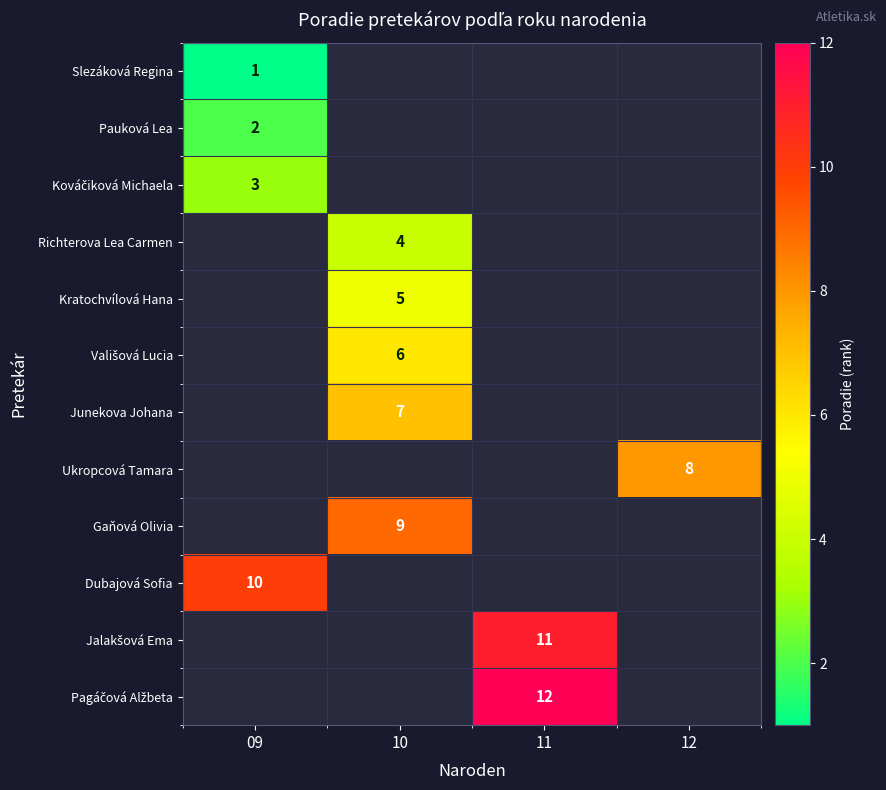

At which category does the chart reach its peak across all series?

11